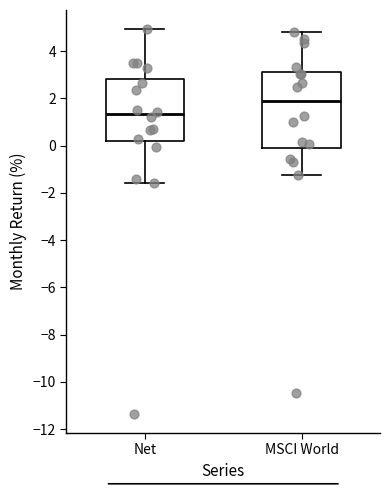

Where is the lower edge of the box for Net on the y-axis? The values are not printed on the chart, so give them approximately, as read against the axis.

0.2